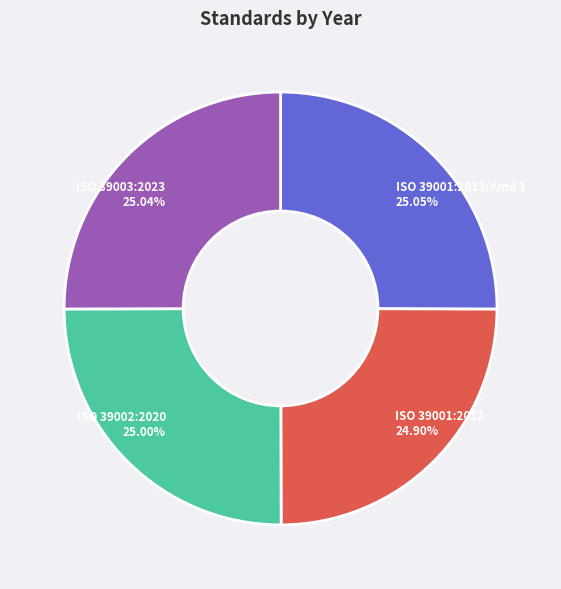

Count the number of slices in the pie.

4